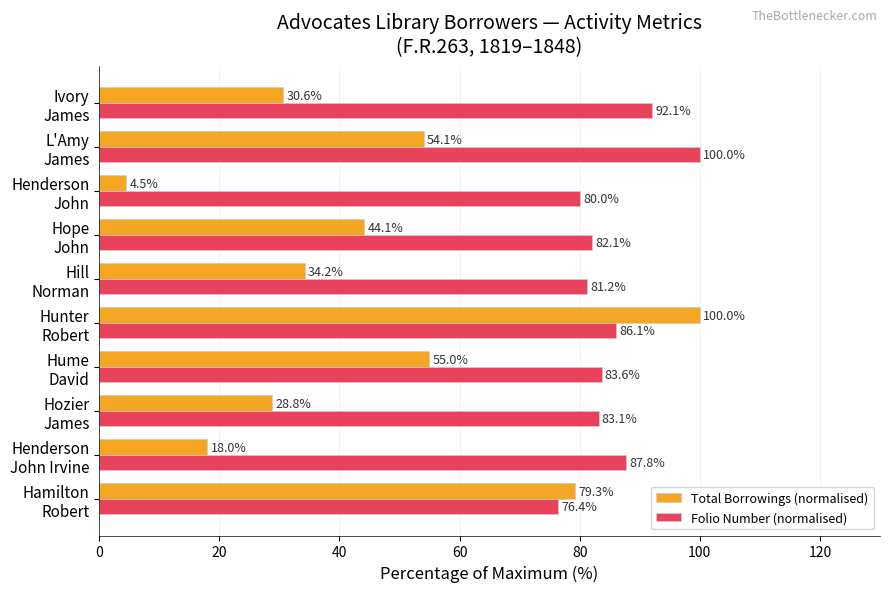

At how many categories does at least one series exceed 61?

10